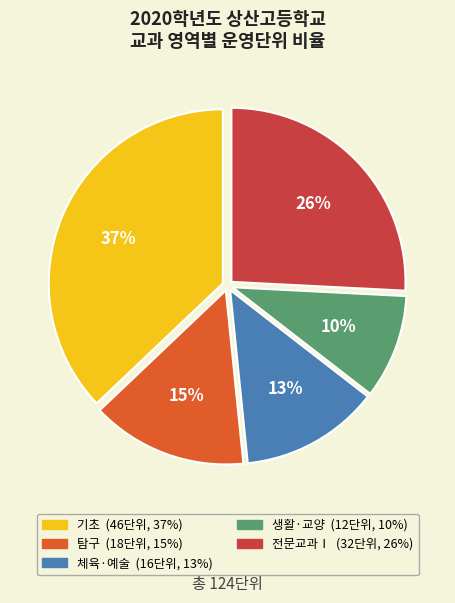

To the nearest percent, what portion does 생활·교양 represent?

10%